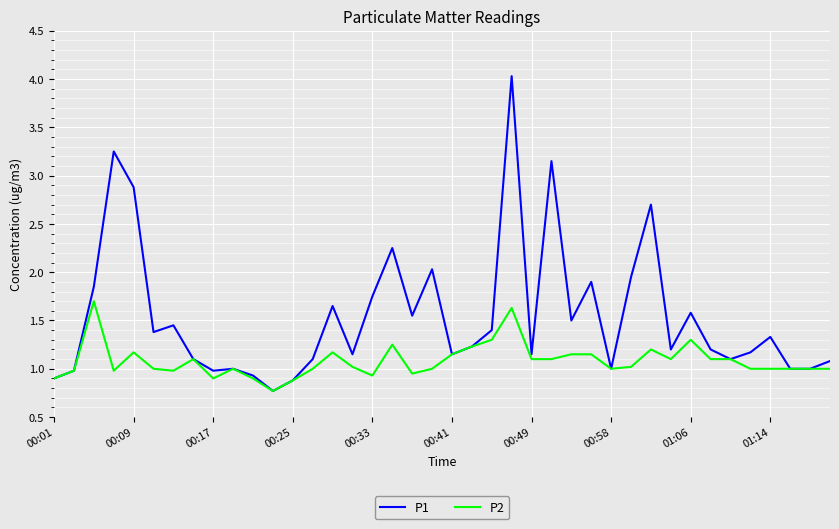

Rank the series by their maximum value, from highest to lowest.

P1, P2